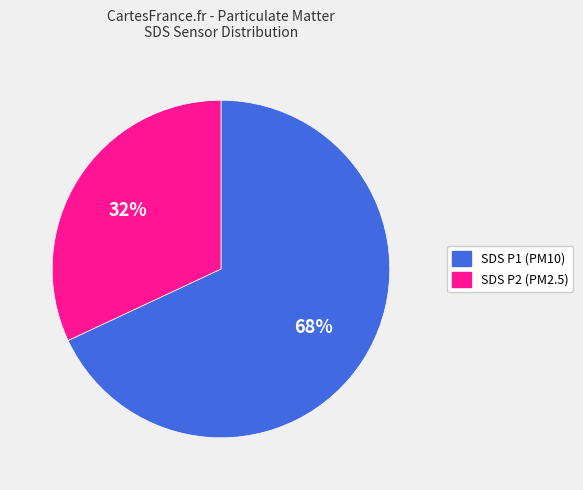

To the nearest percent, what is the average slice percentage?

50%